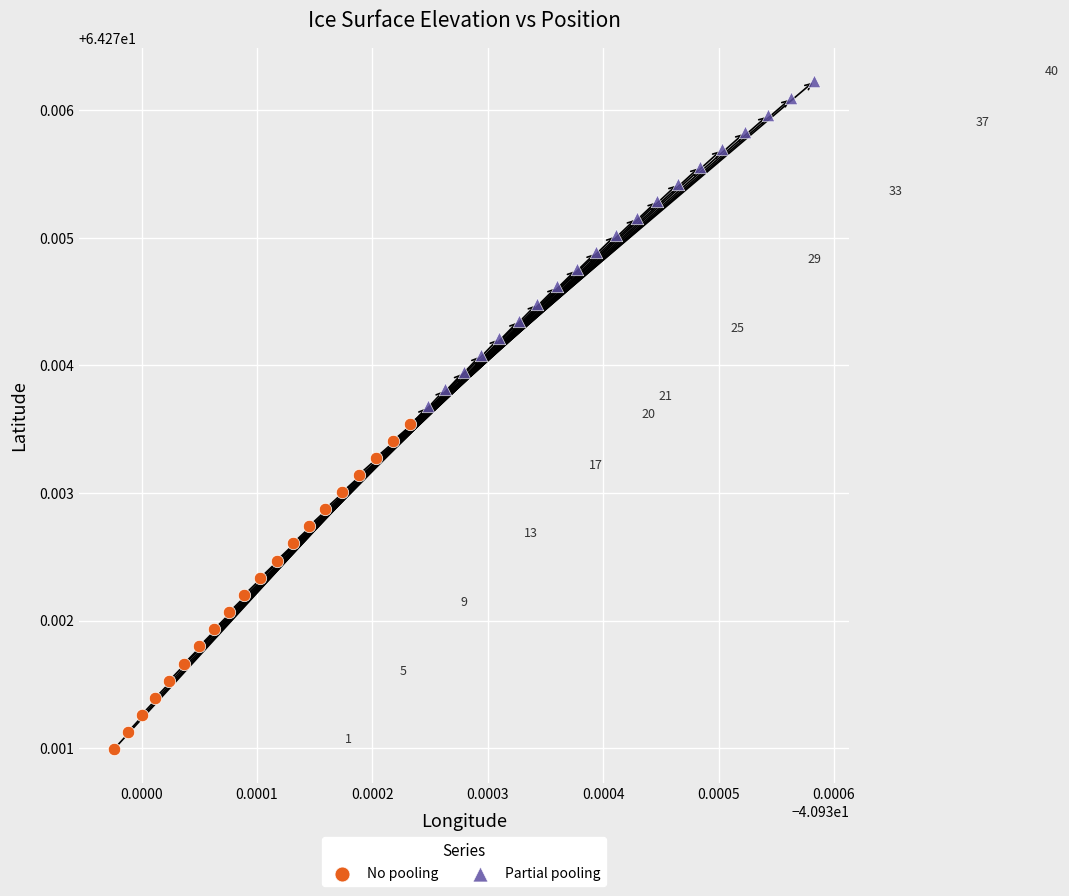

Which series reaches the minimum Y coordinate?

No pooling